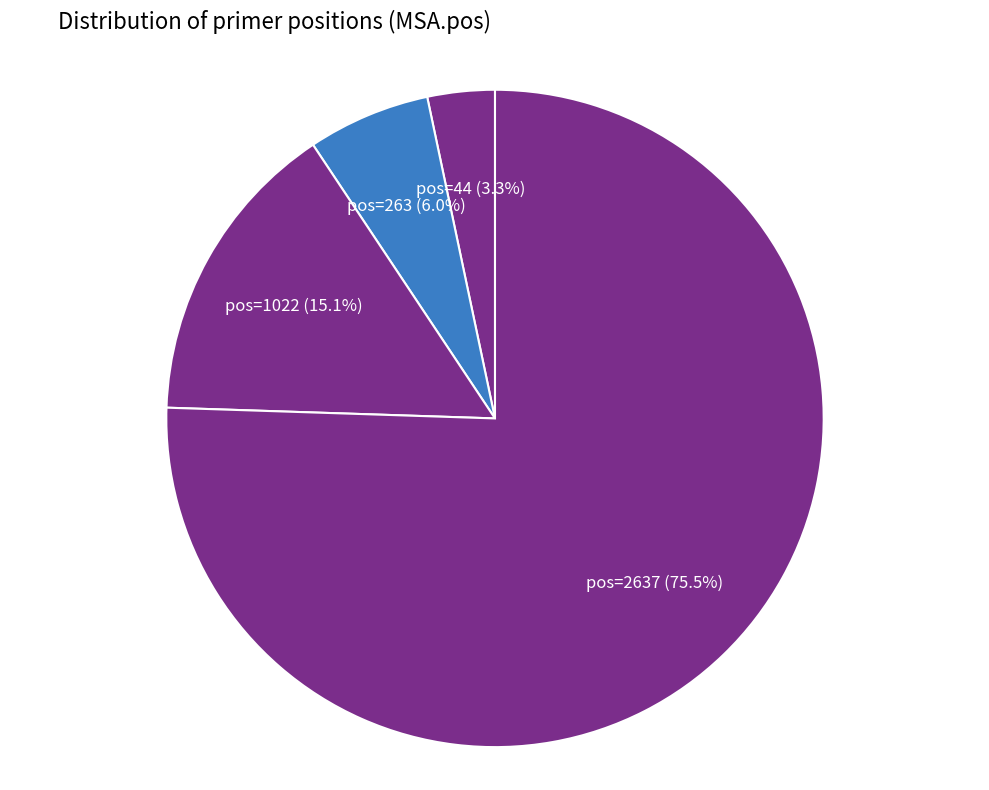

Rank the categories by value from lowest to highest.

pos=44, pos=263, pos=1022, pos=2637